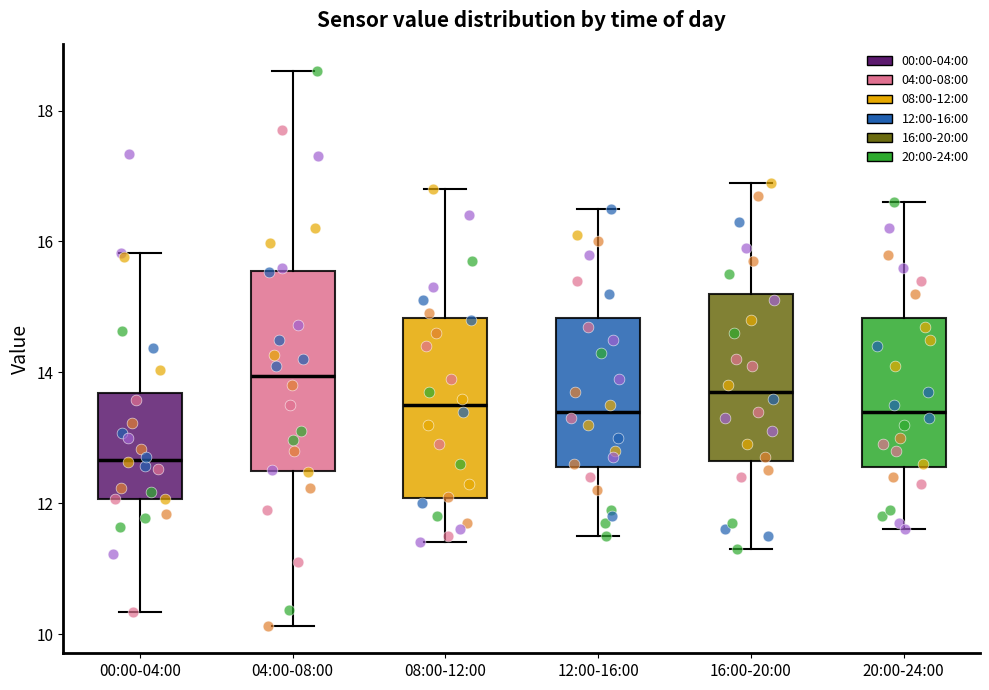

Which box's median line is the lowest?

00:00-04:00